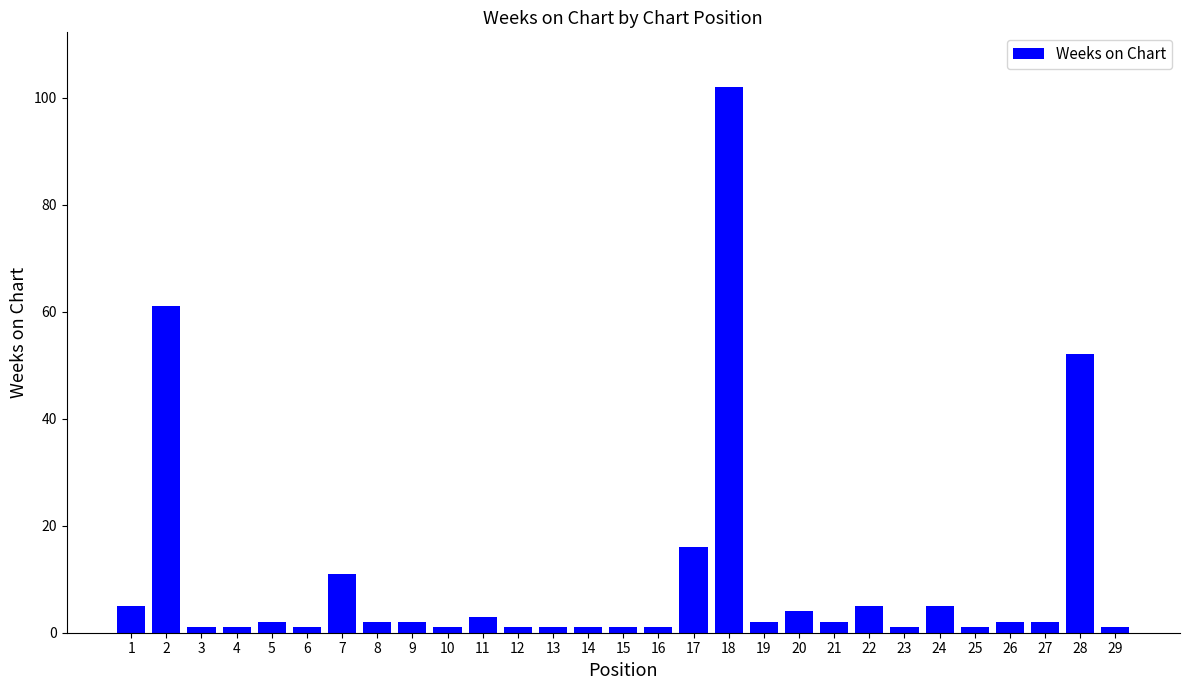

Count the number of data series in this chart.

1